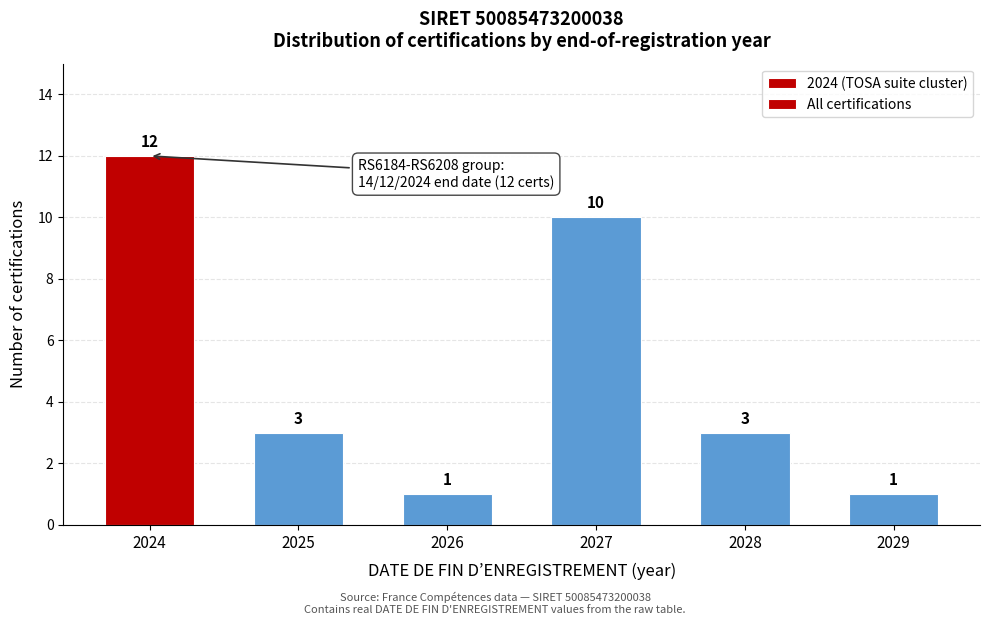

Reading right to left, what are all the values shown in this chart?

1	3	10	1	3	12